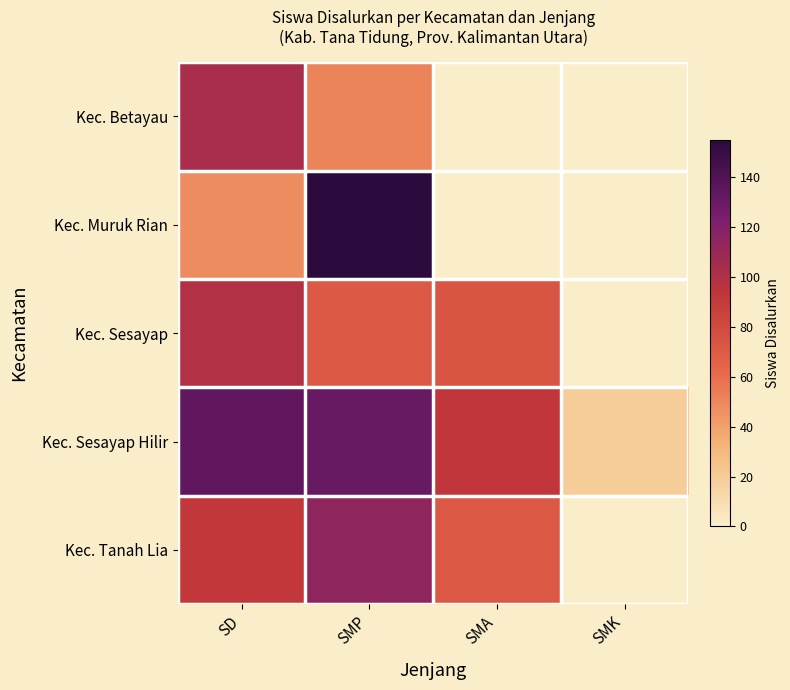

Reading right to left, what are all the values shown in this chart?

Kec. Betayau: SMK=0	SMA=0	SMP=51	SD=103
Kec. Muruk Rian: SMK=0	SMA=0	SMP=155	SD=48
Kec. Sesayap: SMK=0	SMA=74	SMP=71	SD=99
Kec. Sesayap Hilir: SMK=19	SMA=93	SMP=131	SD=134
Kec. Tanah Lia: SMK=0	SMA=72	SMP=114	SD=92